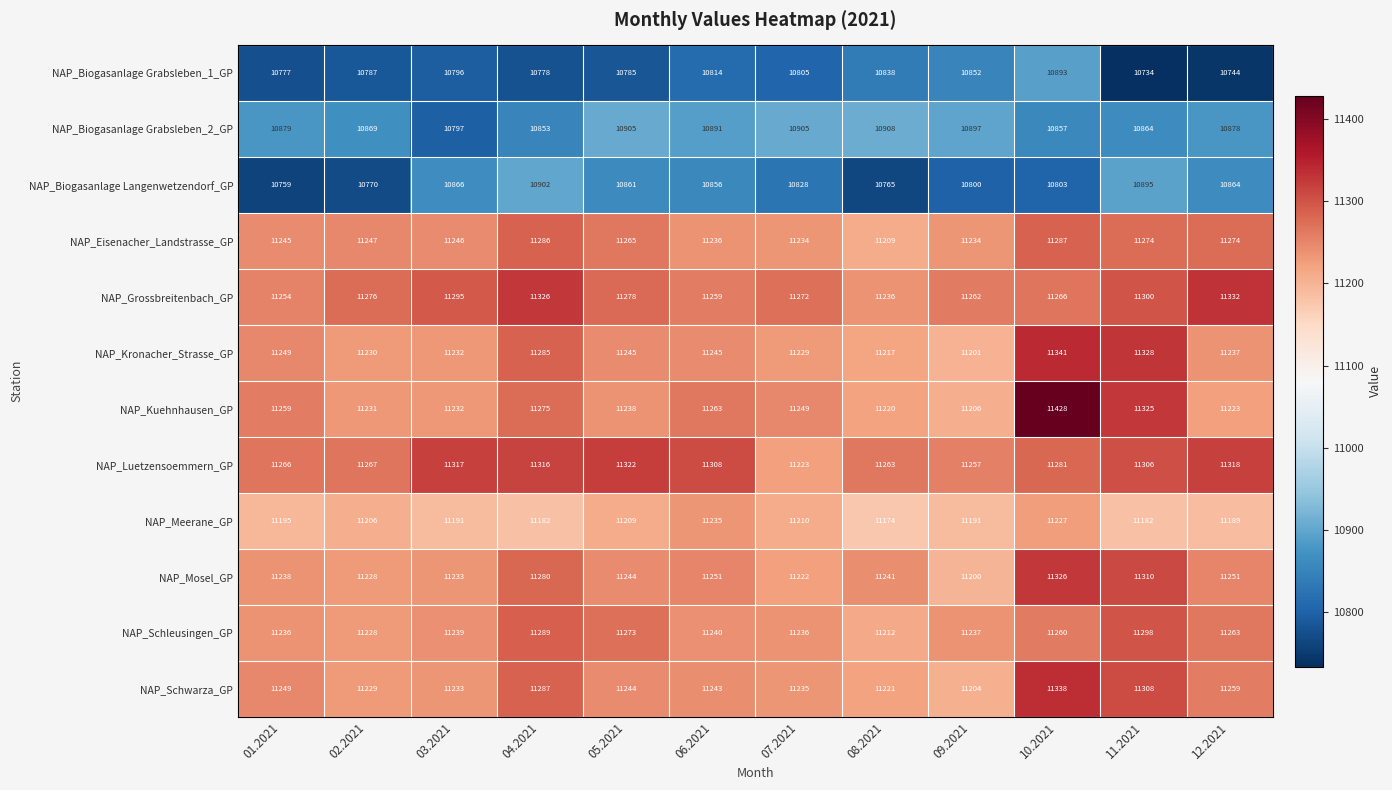

Which series has the widest spread of values?

NAP_Kuehnhausen_GP